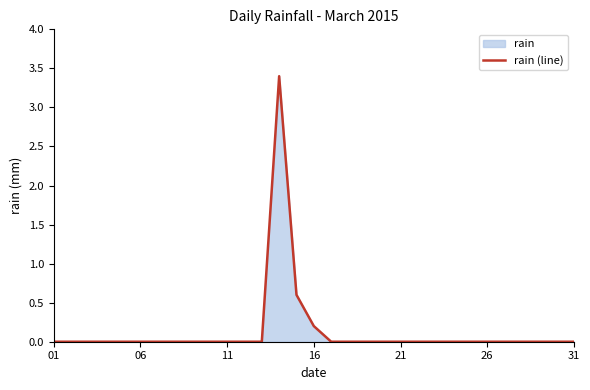

The value at 11 is 2.2. True or false?

False